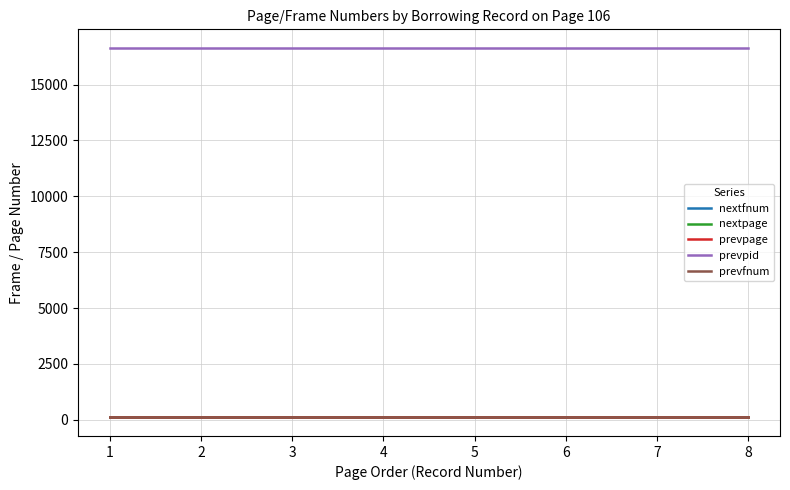

Does the chart display data point markers on the line(s)?

No